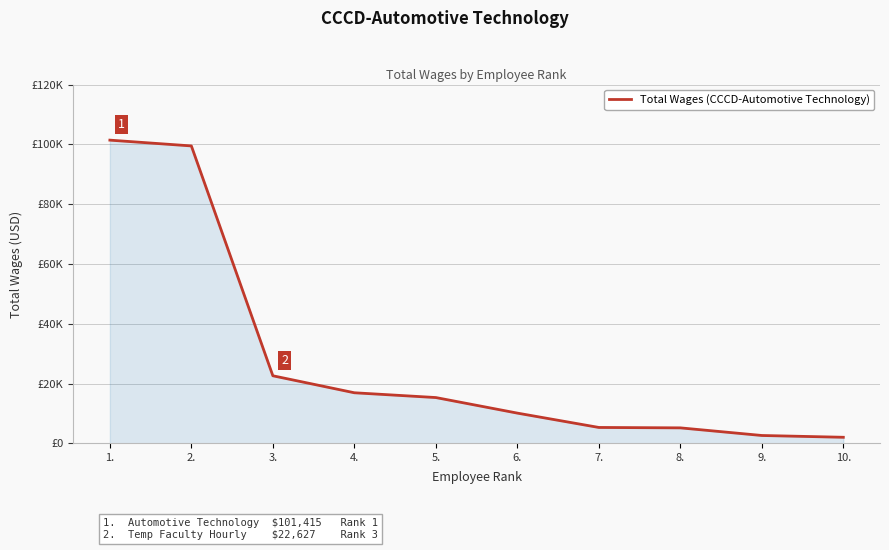

Is this an area chart (filled region under the line)?

Yes